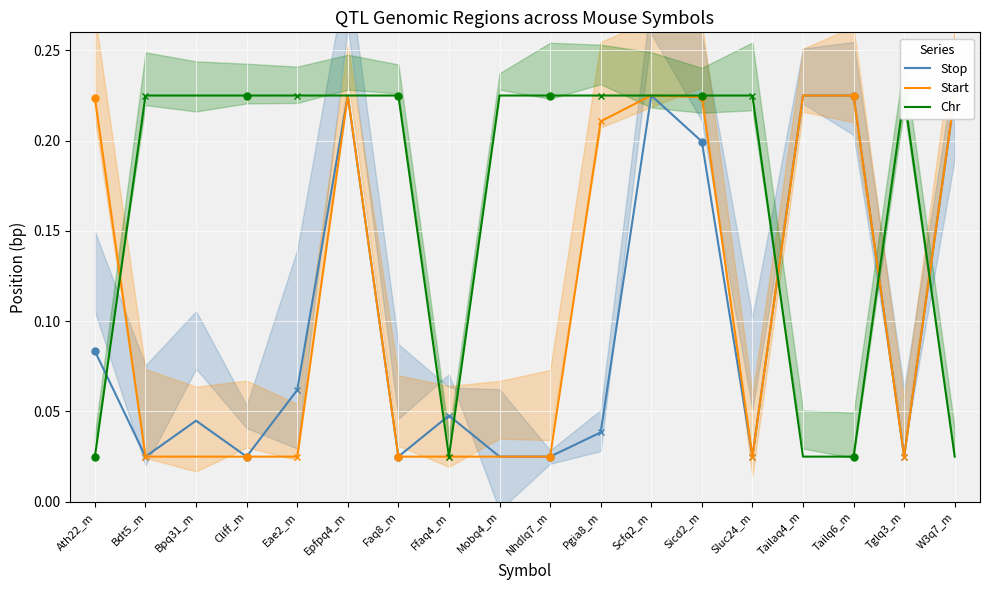

Where is the first local minimum for Chr?

Ffaq4_m